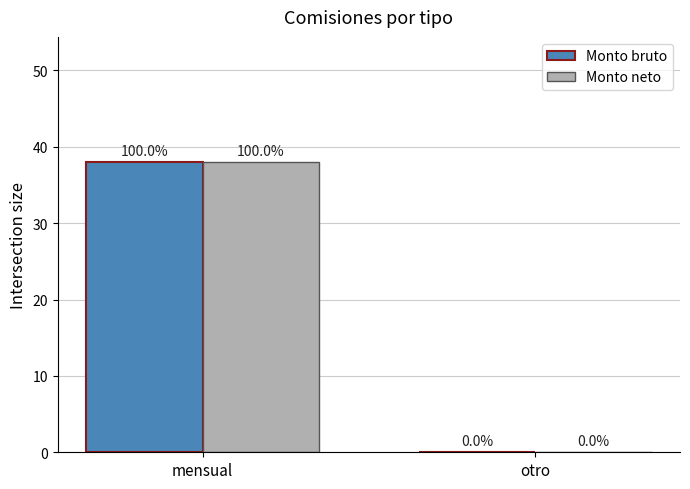

How many categories are shown in the chart?

2